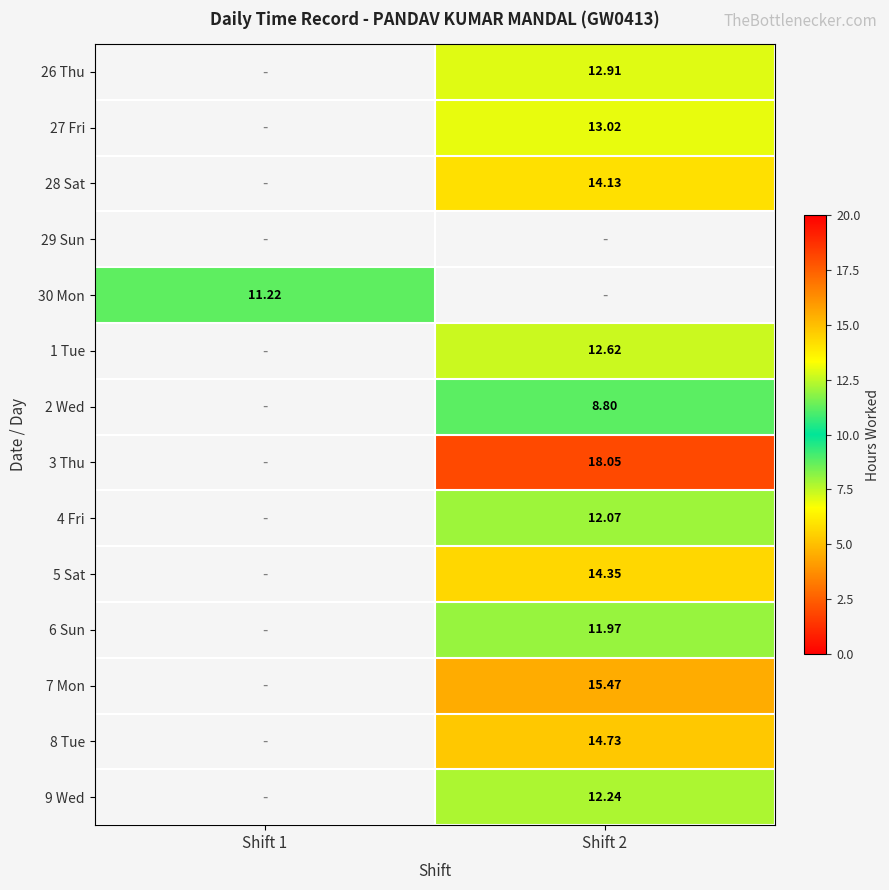

True or false: 9 Wed has a value of 3.9 at Shift 2.

False